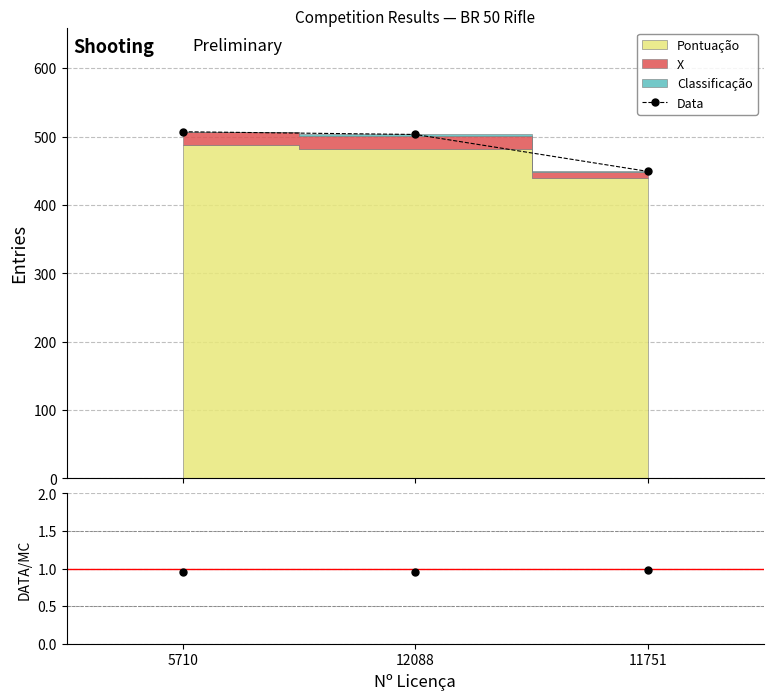

At which category is the sum across all series the highest?

5710